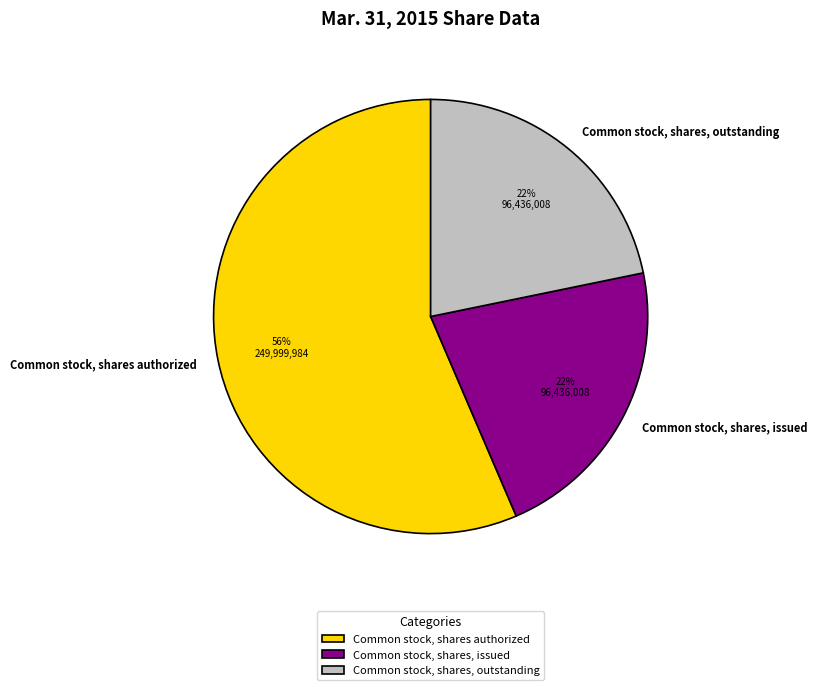

Is the sum of Common stock, shares, outstanding and Common stock, shares authorized greater than half?

Yes